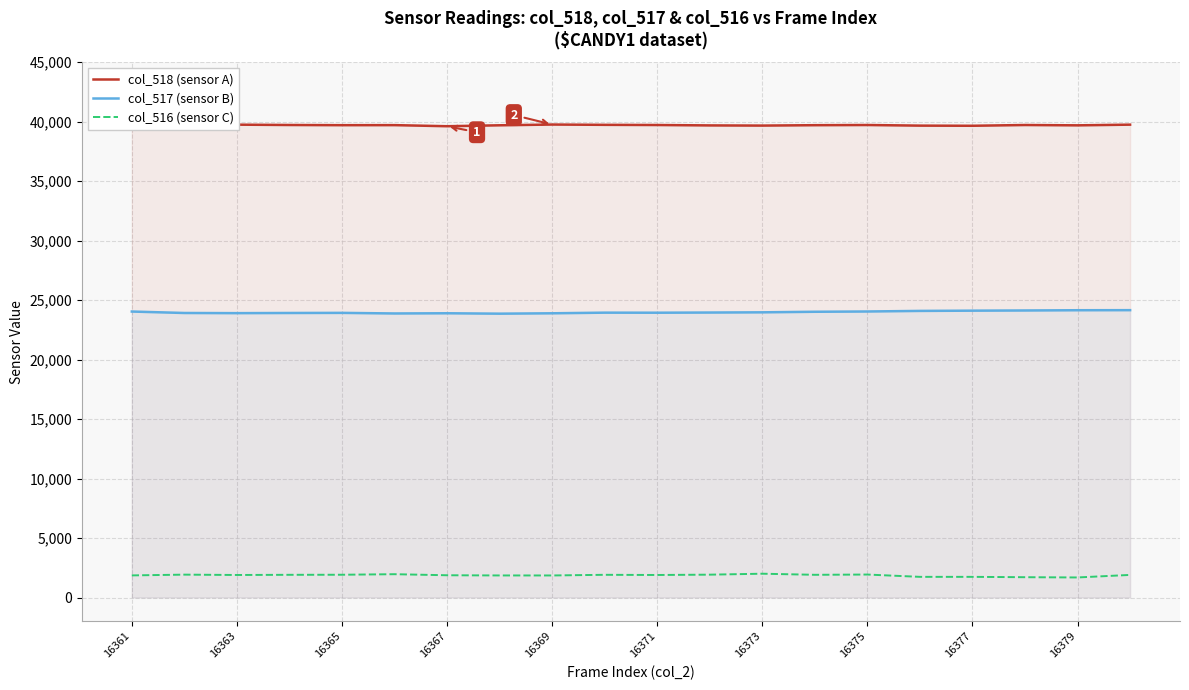

How many values in the col_517 (sensor B) series exceed 23951?

9